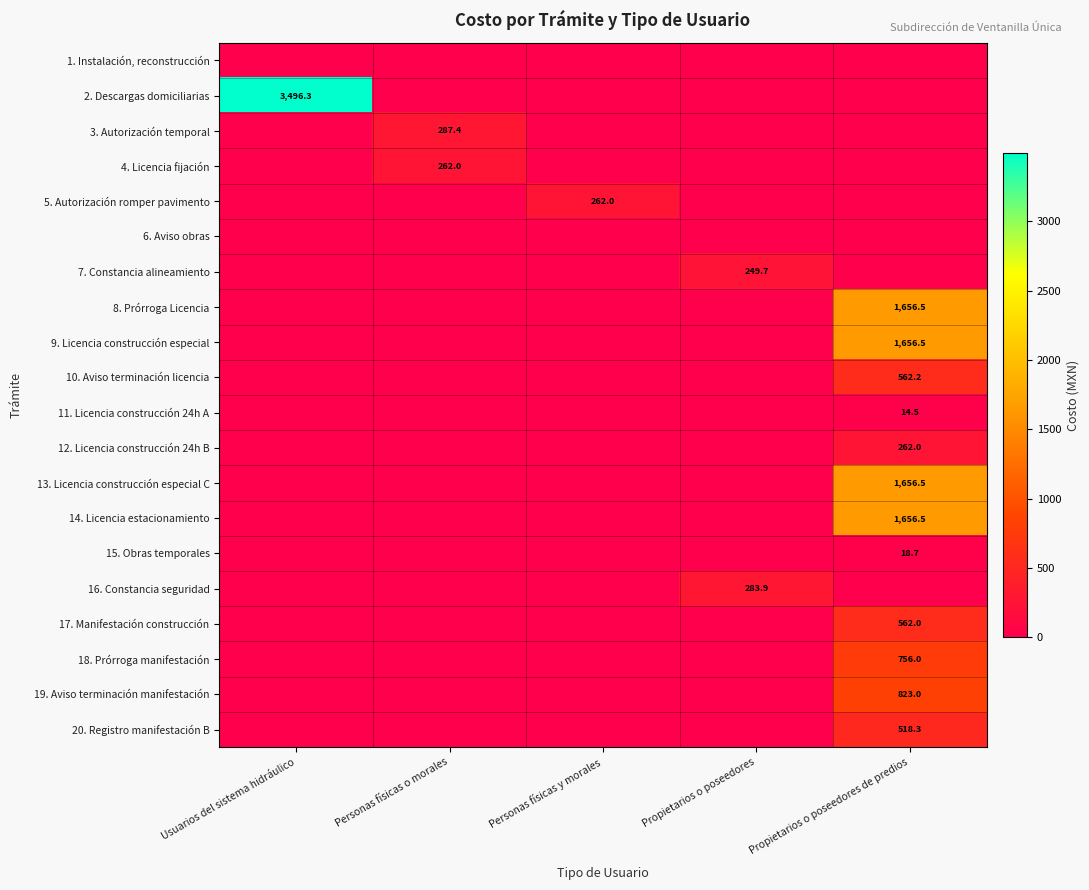

The value of 10. Aviso terminación licencia at Propietarios o poseedores de predios is 562.2. True or false?

True